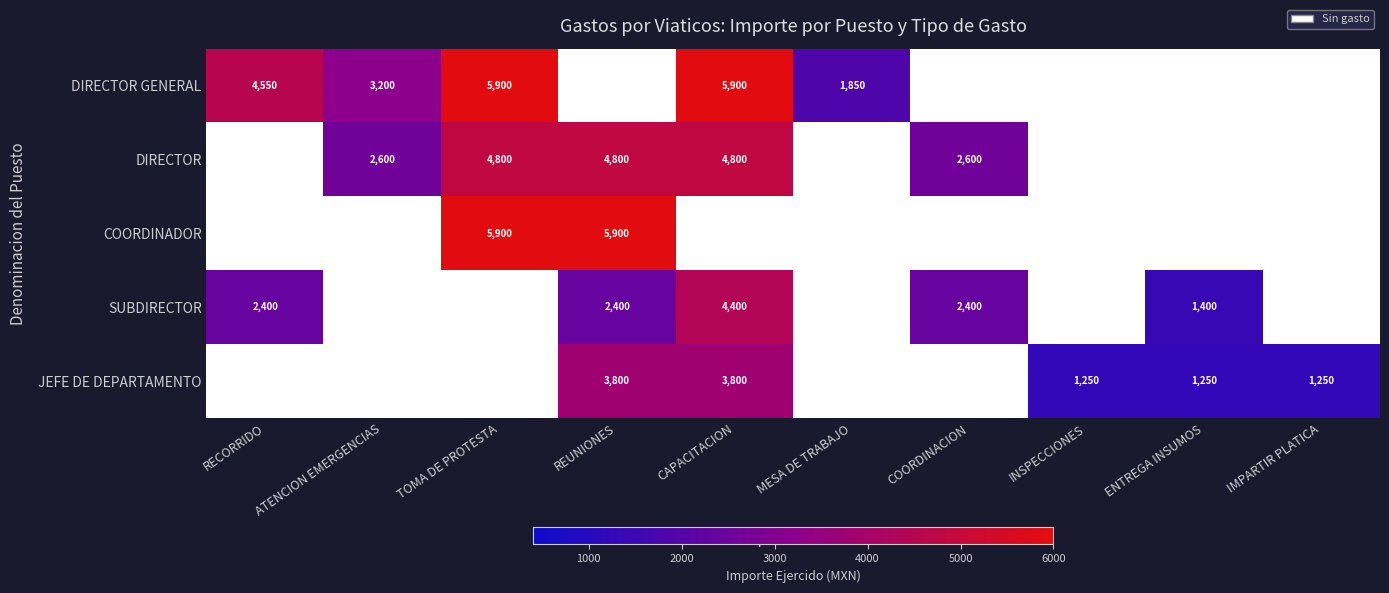

True or false: JEFE DE DEPARTAMENTO has a value of 1045.0 at REUNIONES.

False